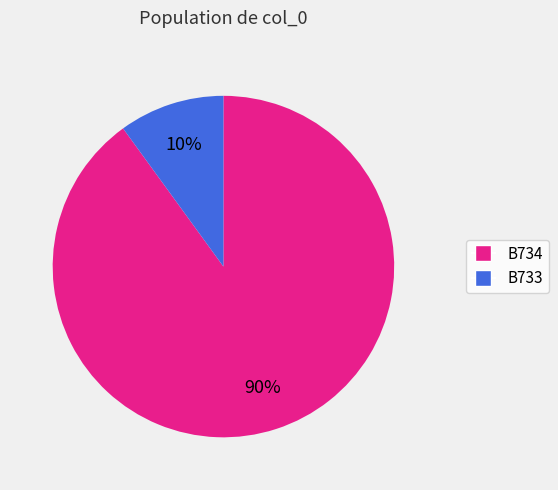

Which category has the biggest portion of the pie?

B734